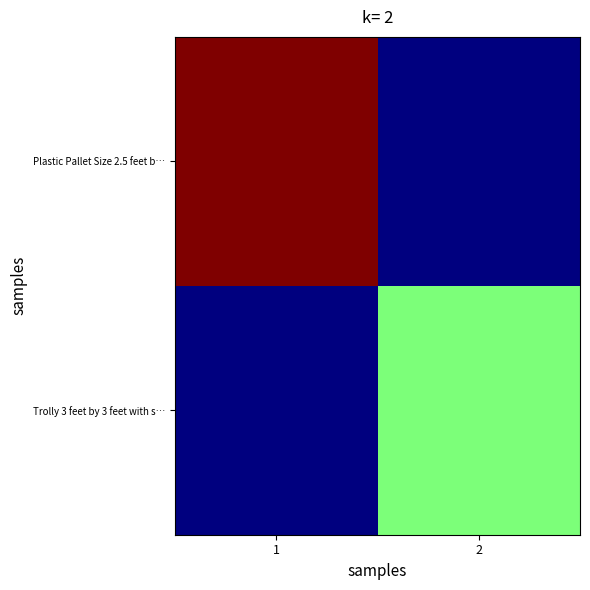

How many categories are shown in the chart?

2